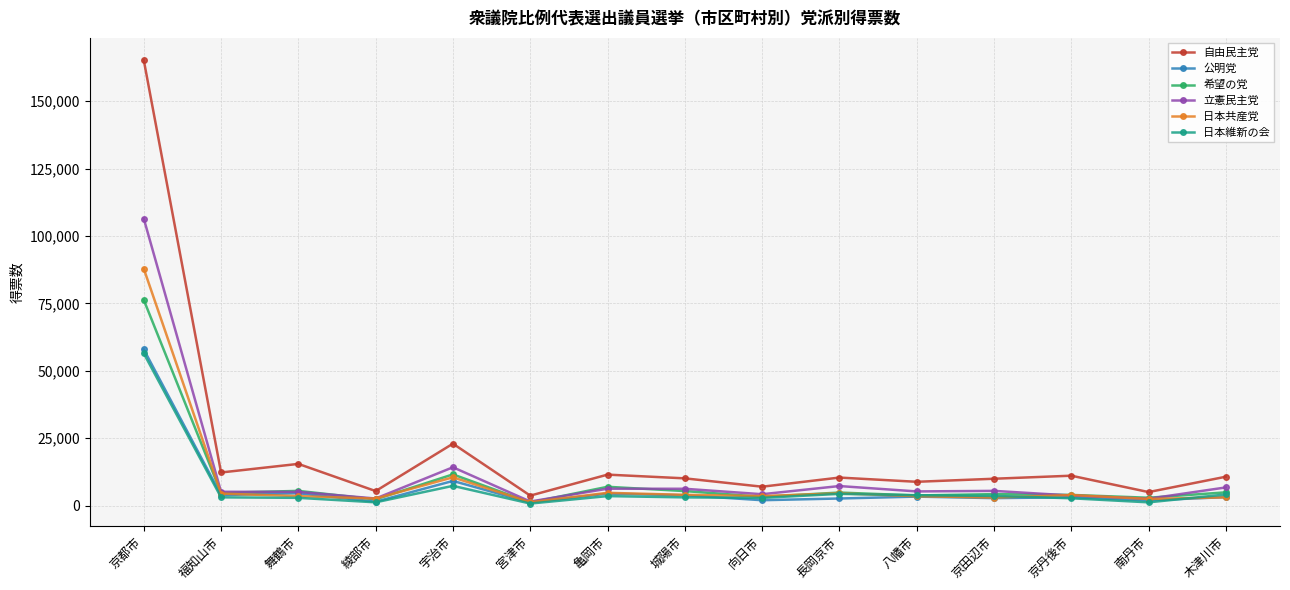

The value of 公明党 at 八幡市 is 3307. True or false?

True